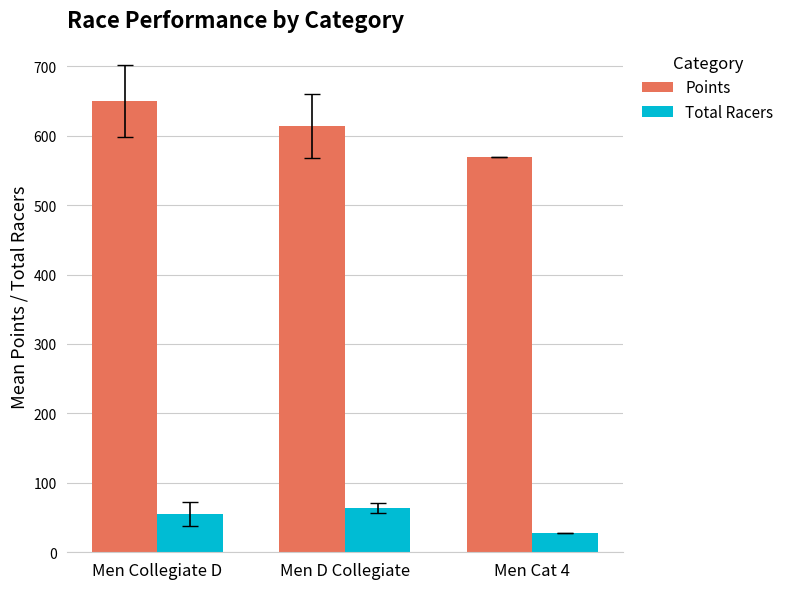

Which series changed the most between Men Collegiate D and Men D Collegiate?

Points